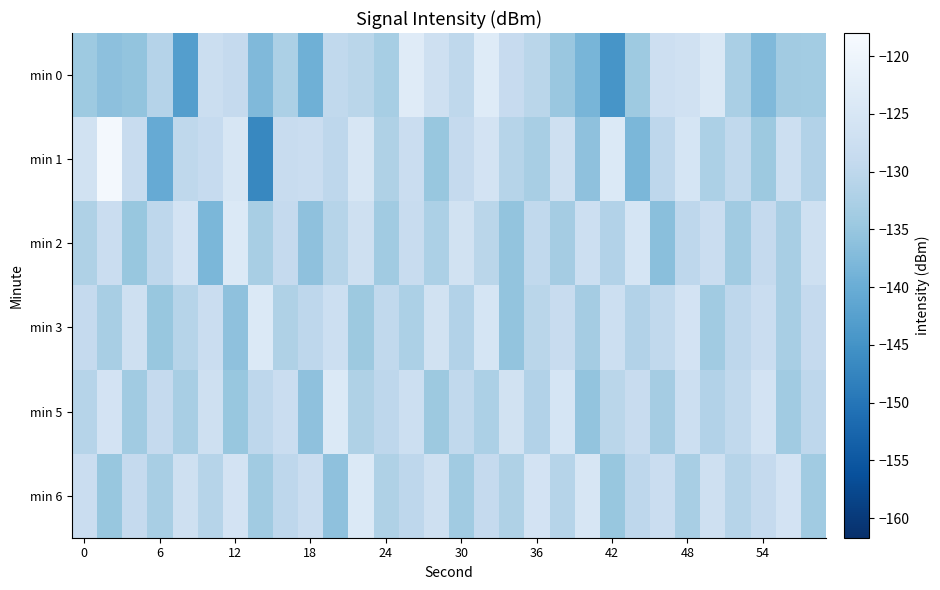

Reading left to right, what are all the values shown in this chart?

min 0: -134.3	-136.1	-135.4	-131.2	-142.9	-127.9	-129.0	-137.6	-132.5	-139.4	-129.5	-130.5	-133.0	-123.2	-127.0	-129.9	-123.4	-128.6	-130.6	-134.8	-138.5	-144.6	-134.4	-127.3	-126.6	-124.2	-132.8	-137.6	-133.9	-133.6
min 1: -126.3	-118.9	-128.5	-140.5	-129.8	-128.9	-124.9	-147.0	-128.4	-128.0	-130.0	-125.0	-132.0	-128.0	-135.0	-129.0	-126.0	-131.0	-133.0	-127.0	-136.0	-124.0	-138.0	-130.0	-125.5	-132.5	-129.5	-134.5	-127.5	-131.5
min 2: -132.0	-128.0	-135.0	-130.0	-126.0	-138.0	-124.0	-133.0	-129.0	-136.0	-131.0	-127.0	-134.0	-128.5	-132.5	-126.5	-130.5	-135.5	-129.5	-133.5	-127.5	-131.5	-125.5	-136.5	-130.0	-128.0	-134.0	-129.0	-133.0	-127.0
min 3: -129.0	-133.0	-127.0	-135.0	-131.0	-128.0	-136.0	-124.0	-132.0	-130.0	-127.5	-134.5	-129.5	-132.5	-126.5	-131.5	-125.5	-135.5	-130.5	-128.5	-133.5	-127.5	-131.5	-129.5	-126.0	-134.0	-130.0	-128.0	-133.0	-129.0
min 5: -131.0	-126.0	-134.0	-129.0	-133.0	-127.0	-135.0	-130.0	-128.0	-136.0	-124.0	-132.0	-130.0	-127.5	-134.5	-129.5	-132.5	-126.5	-131.5	-125.5	-135.5	-130.5	-128.5	-133.5	-127.5	-131.5	-129.5	-126.0	-134.0	-130.0
min 6: -128.0	-135.0	-129.0	-133.0	-127.0	-131.0	-126.0	-134.0	-130.0	-128.0	-136.0	-124.0	-132.0	-130.0	-127.0	-134.0	-129.0	-132.0	-126.0	-131.0	-125.0	-135.0	-130.0	-128.0	-133.0	-127.0	-131.0	-129.0	-126.0	-134.0